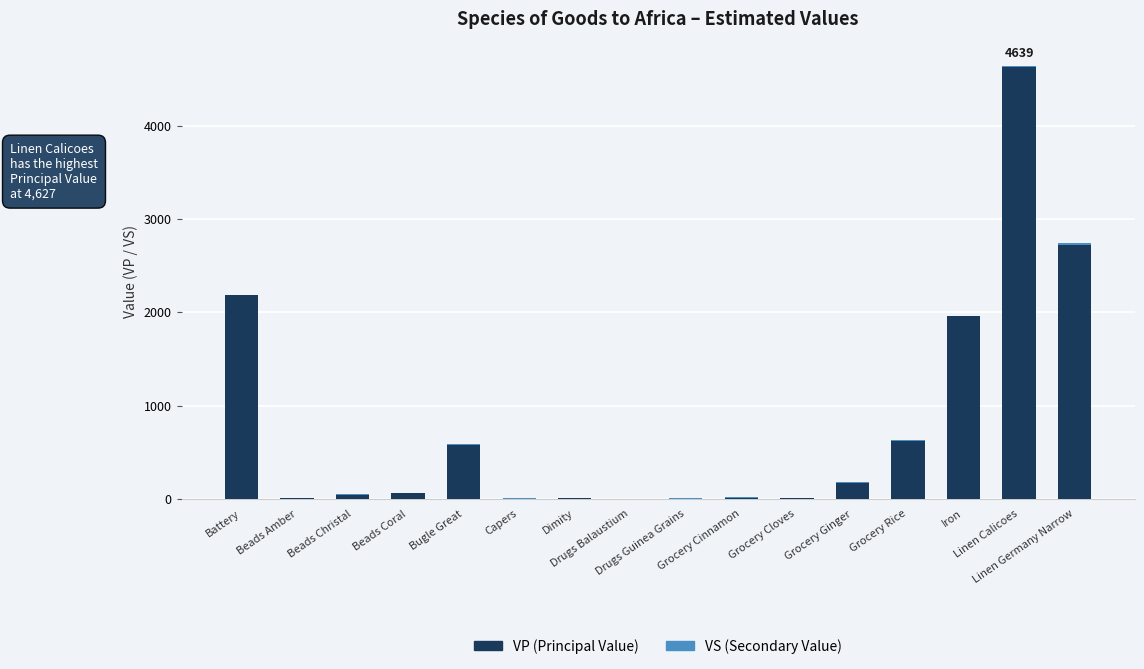

What is the average value of the VS (Secondary Value) series?

9